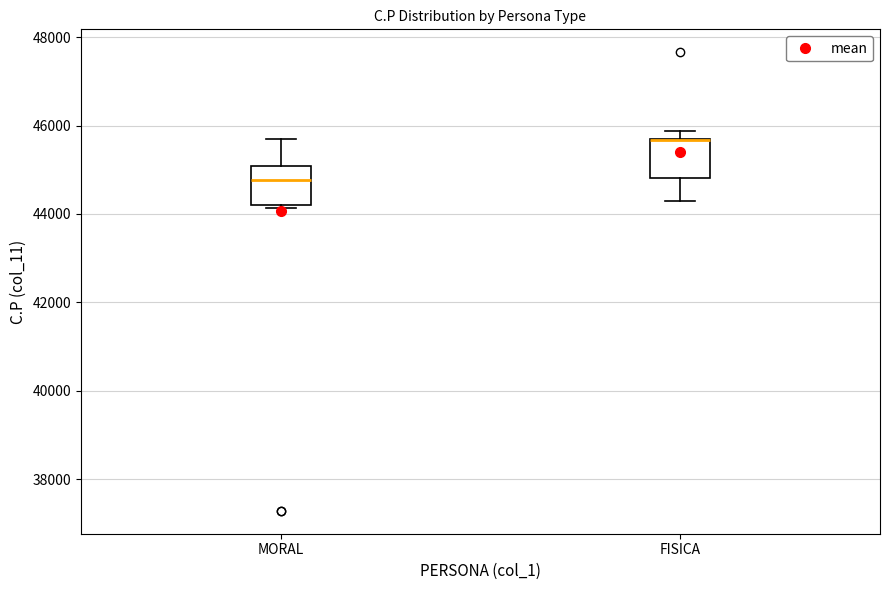

Where is the lower edge of the box for MORAL on the y-axis? The values are not printed on the chart, so give them approximately, as read against the axis.

44200